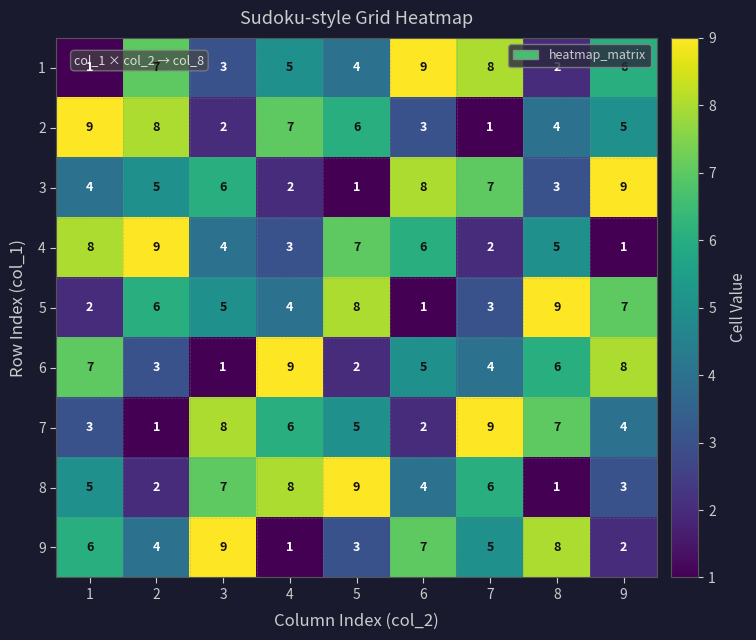

Count the 4 values in the range 3 to 7.

5